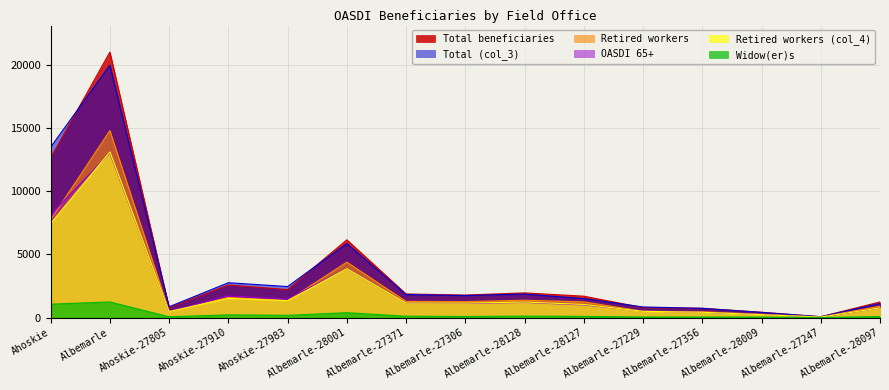

What is the average value of the Total beneficiaries series?

3730